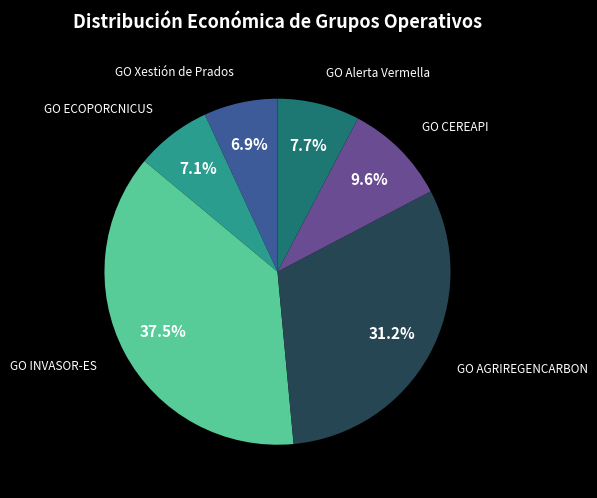

To the nearest percent, what is the average slice percentage?

17%